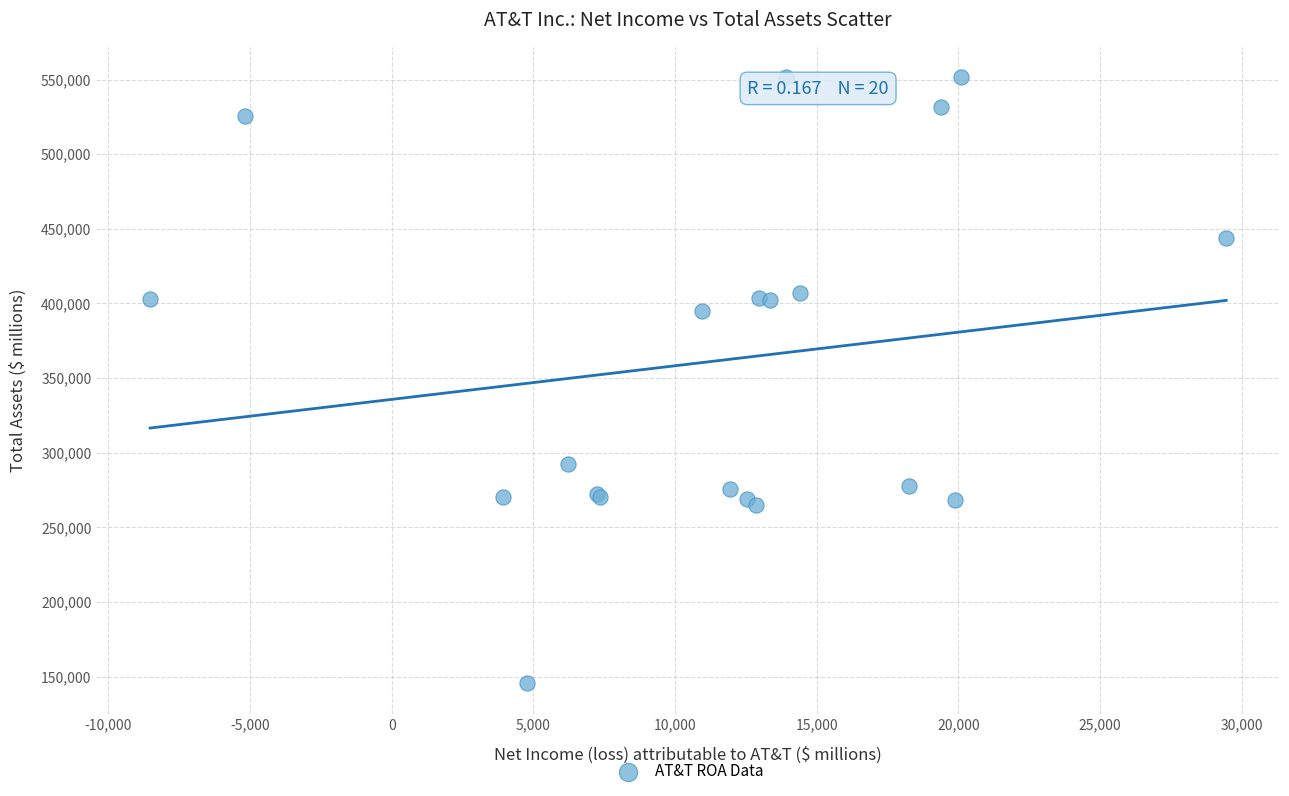

What Y value in the scatter plot is closest to 348650?

394795